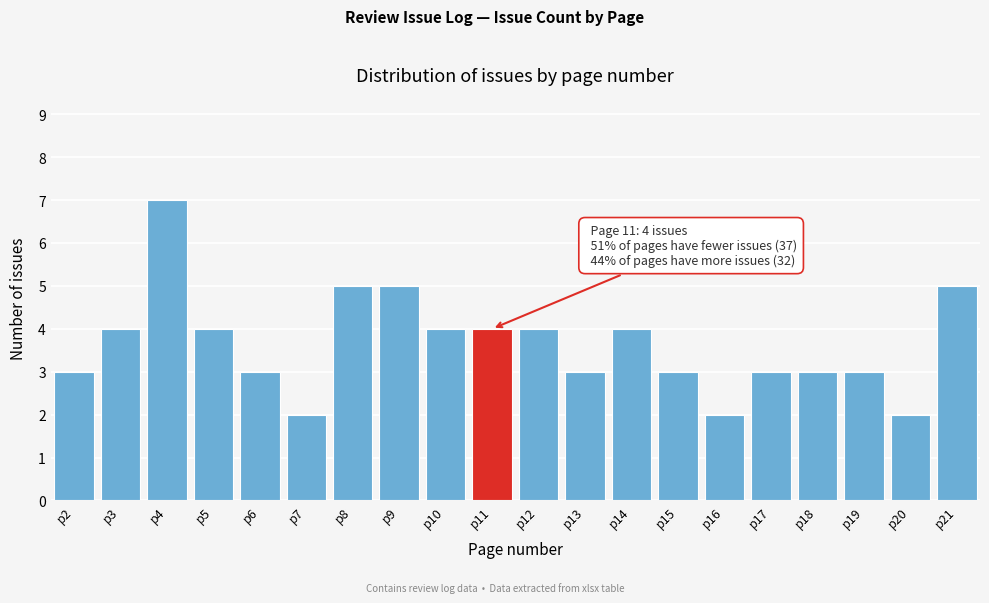

Over which range of the x-axis is the bar tallest?

3.5 to 4.5